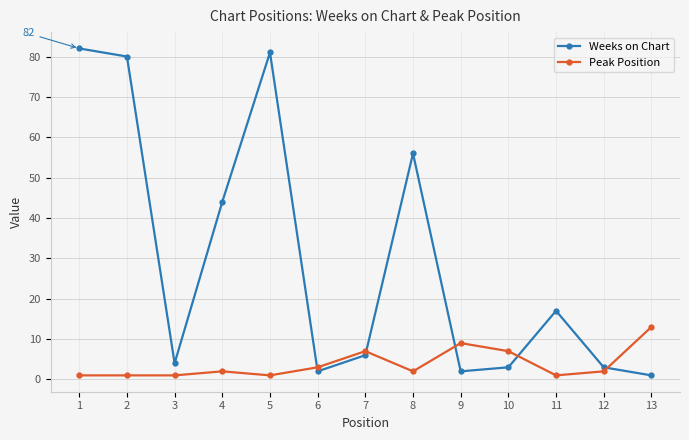

Reading right to left, extract all data points from this chart.

Weeks on Chart: 1	3	17	3	2	56	6	2	81	44	4	80	82
Peak Position: 13	2	1	7	9	2	7	3	1	2	1	1	1